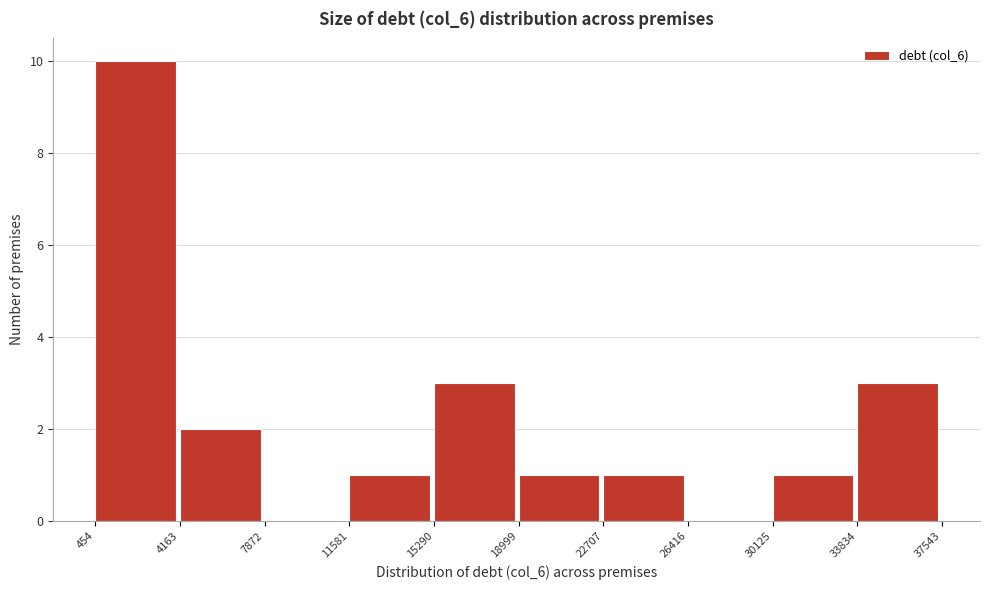

Which range on the x-axis has the tallest bar?

454 to 4163